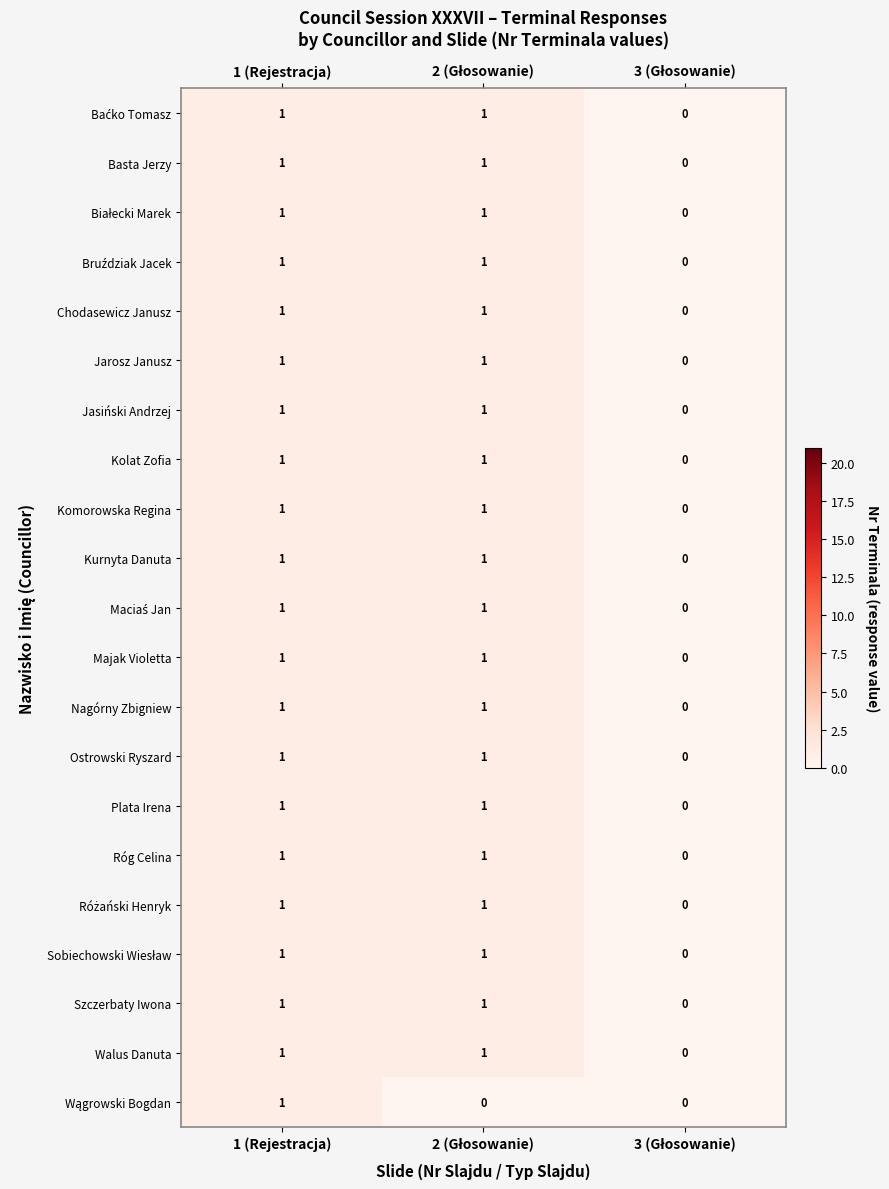

The value of Chodasewicz Janusz at 1 (Rejestracja) is 2. True or false?

False